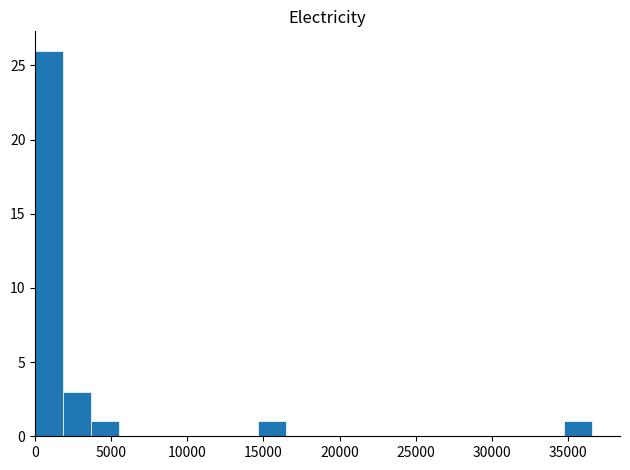

Around what value on the x-axis is the tallest bar? Give the approximate position of its centre, as read against the axis.

1000